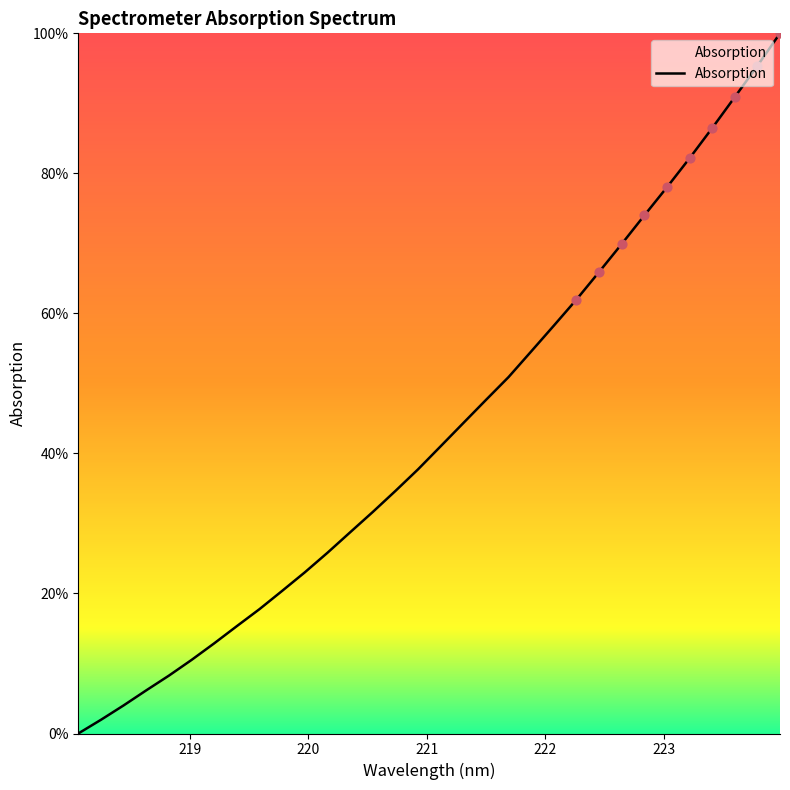

What is the difference between the maximum and minimum values?

100.0